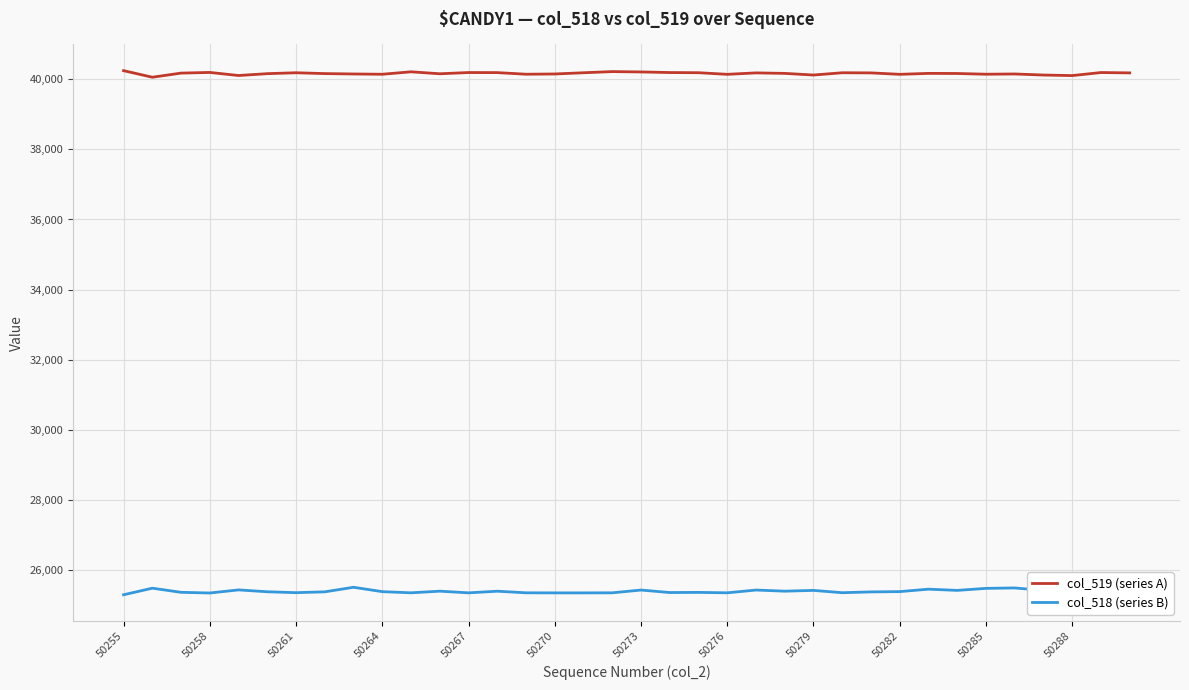

True or false: col_519 (series A) and col_518 (series B) intersect in this chart.

False